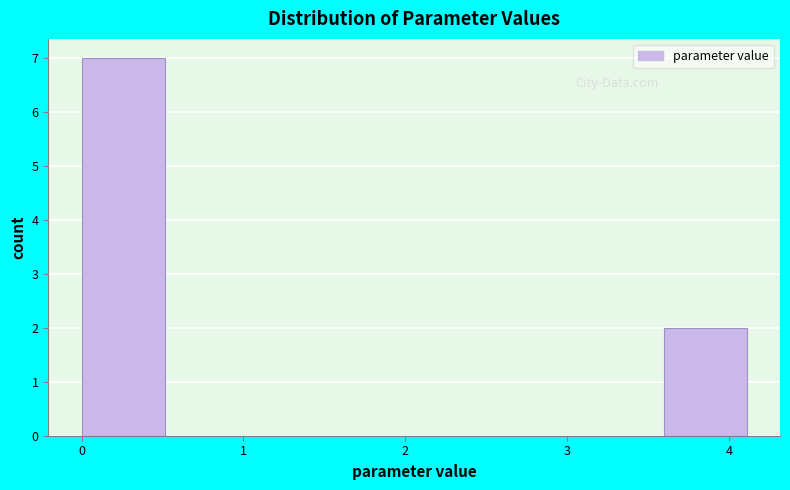

Reading left to right, transcribe this chart: for each bar, give the range it covers on the x-axis and its height. Neither the bar edges nor the heights are printed on the chart, so give them approximately, as read against the axes.

0.0 to 0.5: 7
0.5 to 1.0: 0
1.0 to 1.5: 0
1.5 to 2.1: 0
2.1 to 2.6: 0
2.6 to 3.1: 0
3.1 to 3.6: 0
3.6 to 4.1: 2